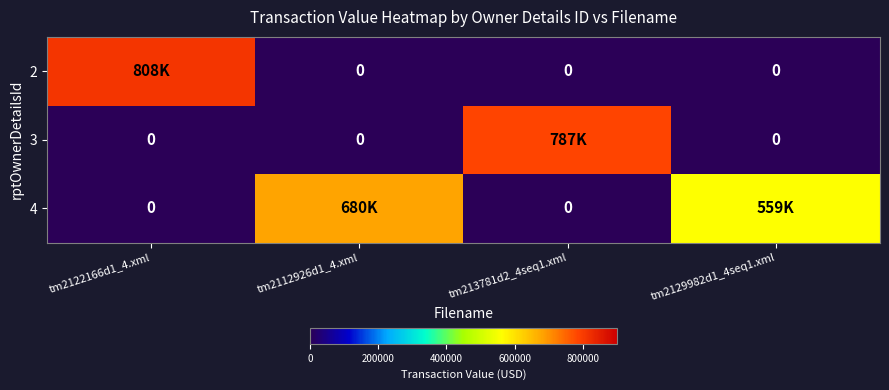

What is the difference between the maximum and minimum values in the 3 series?

787016